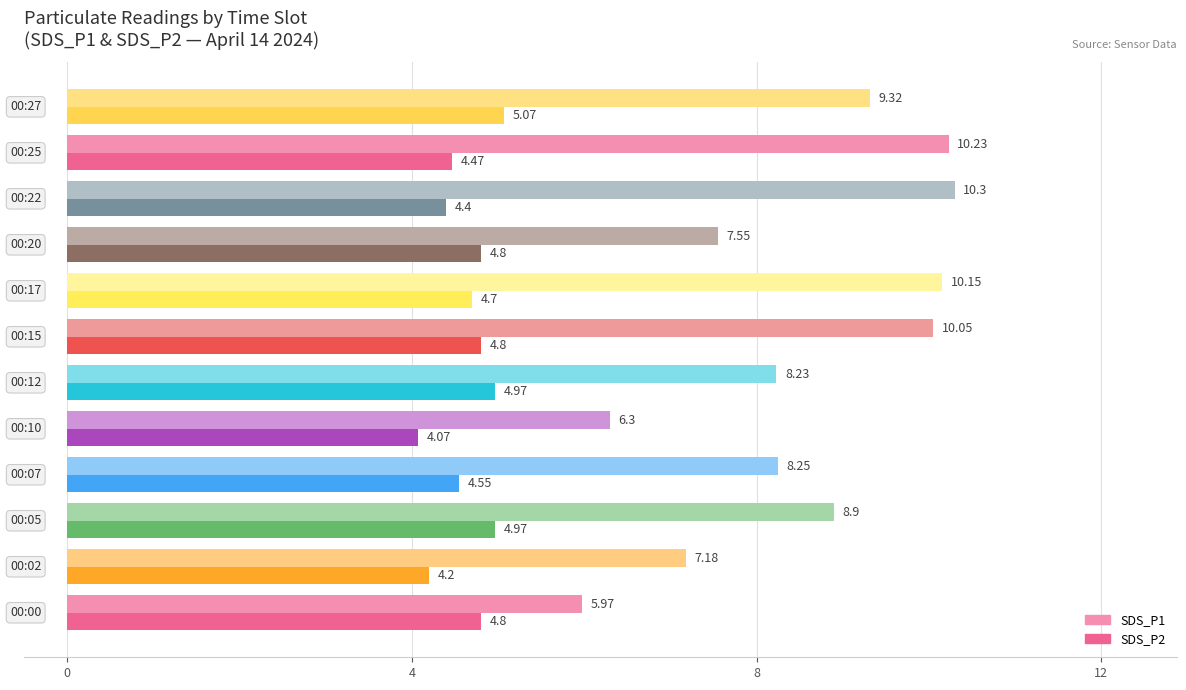

List the series in order of their overall mean, highest first.

SDS_P1, SDS_P2